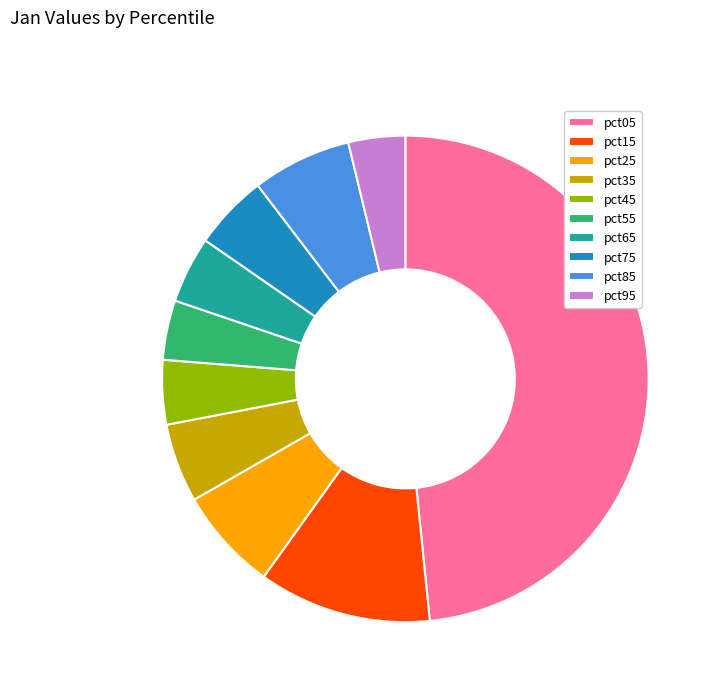

Which category has the biggest portion of the pie?

pct05